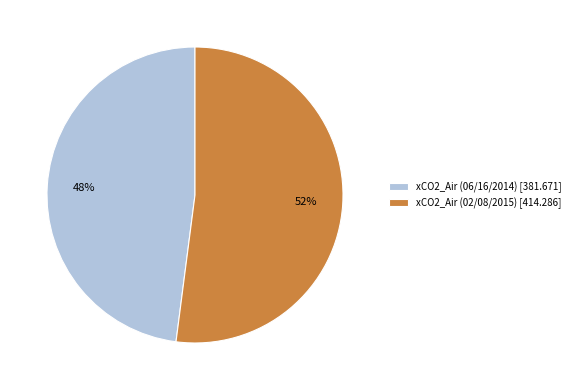

To the nearest percent, what is the combined percentage of xCO2_Air (06/16/2014) and xCO2_Air (02/08/2015)?

100%